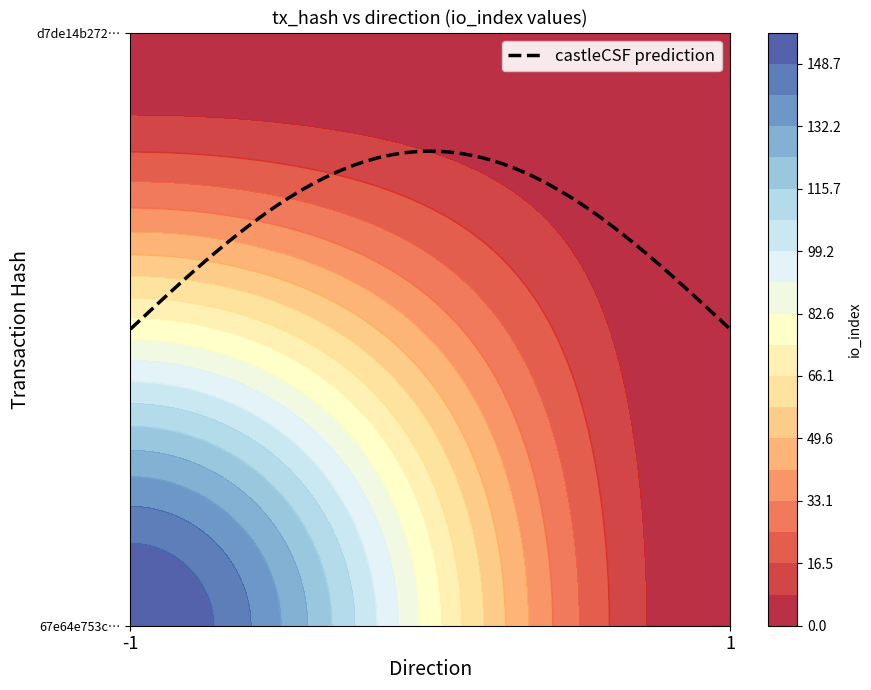

Reading right to left, list all the values displayed in this chart.

67e64e753cc4f2ad5980e6835cc0e2bce4f8456: 0	157
d7de14b2727e1606889e2834429d3a355a1fadc: 0	0